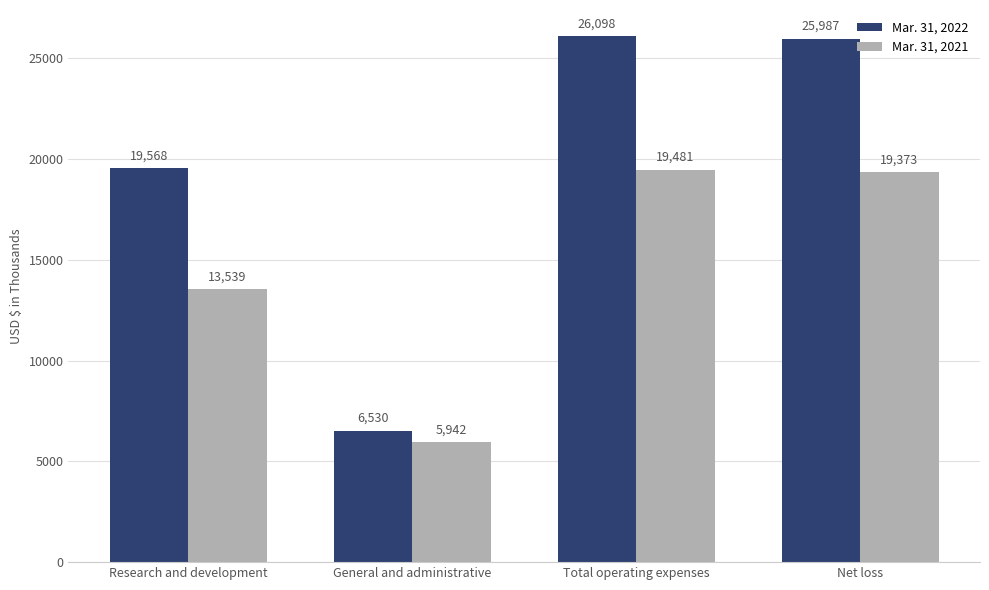

How many bars are there in total?

8